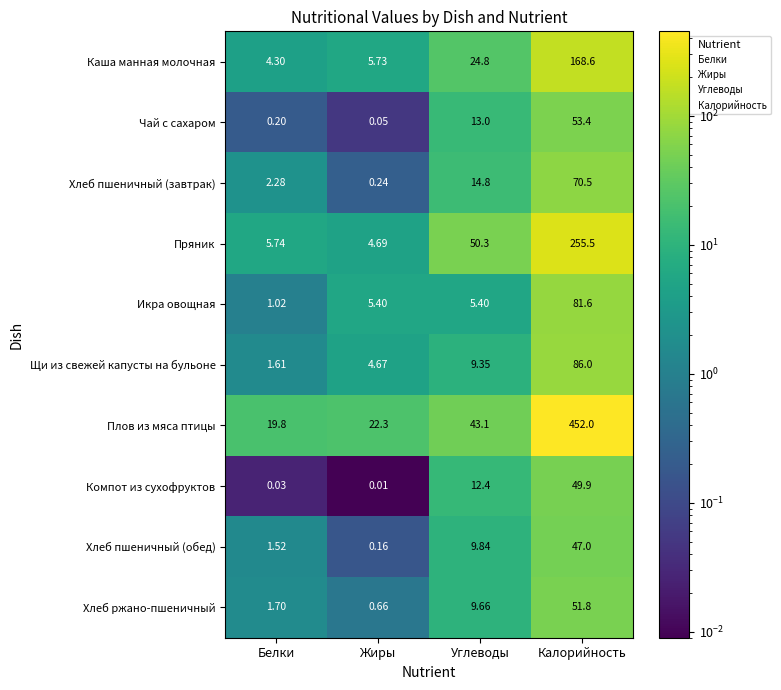

What is the spread (max minus min) of values at Углеводы?

44.9